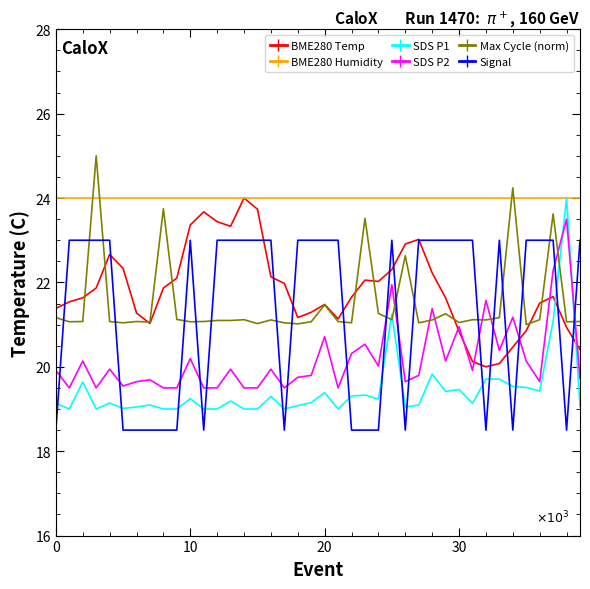

What is the maximum value shown in the chart?

25.0